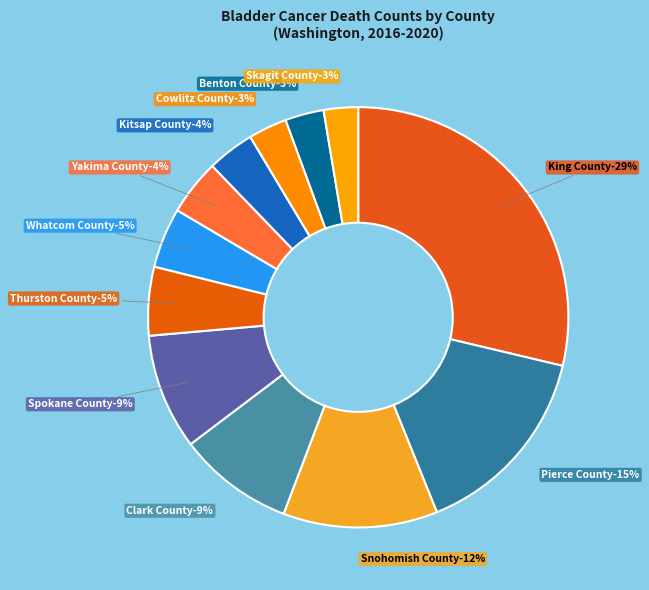

Do Yakima County and Skagit County together represent more than half of the pie?

No